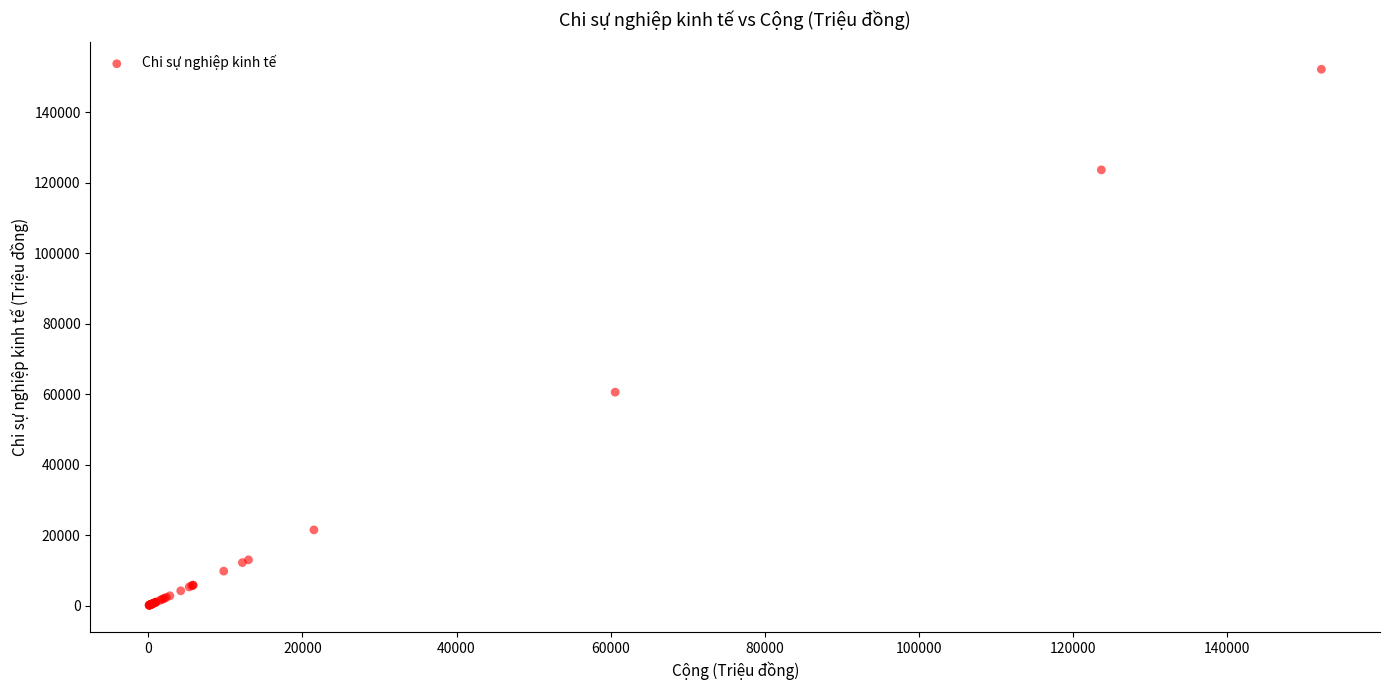

What Y value in the scatter plot is closest to 76157?

60579.0